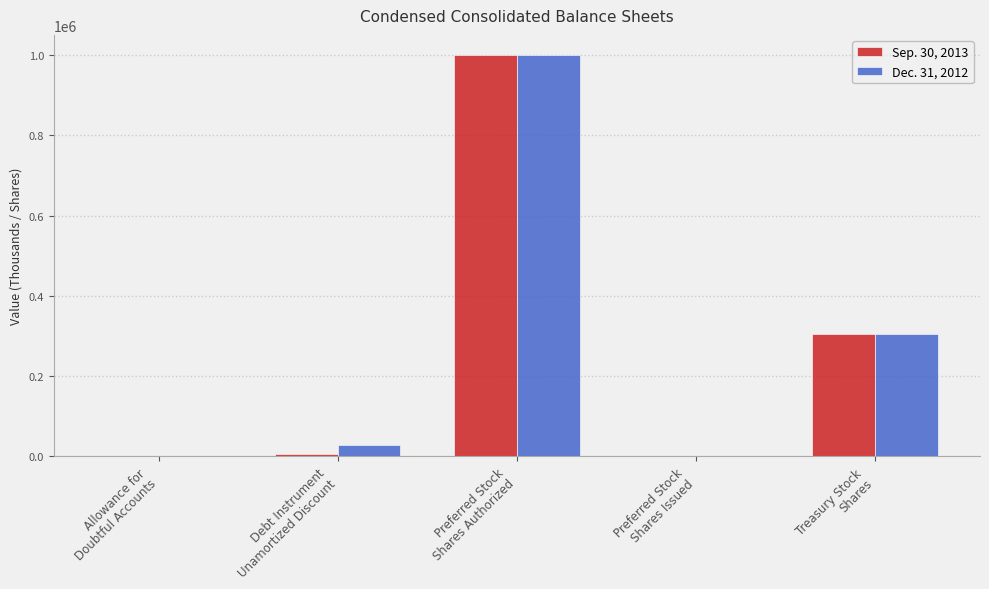

What is the greatest value displayed?

1000000